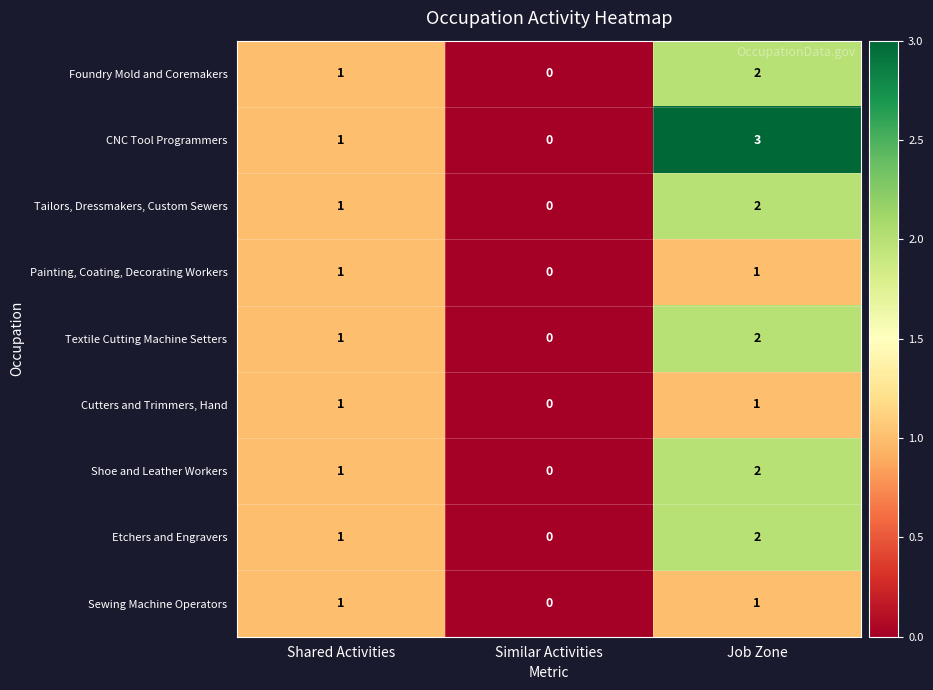

Rank the categories by Tailors, Dressmakers, Custom Sewers value from highest to lowest.

Job Zone, Shared Activities, Similar Activities